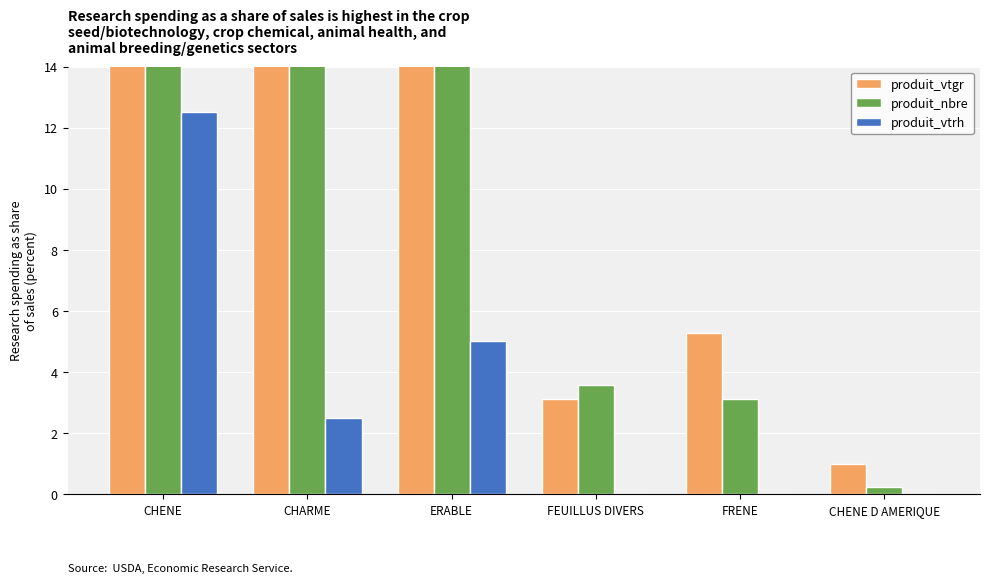

What is the difference between the highest and lowest values at CHENE D AMERIQUE?

1.0